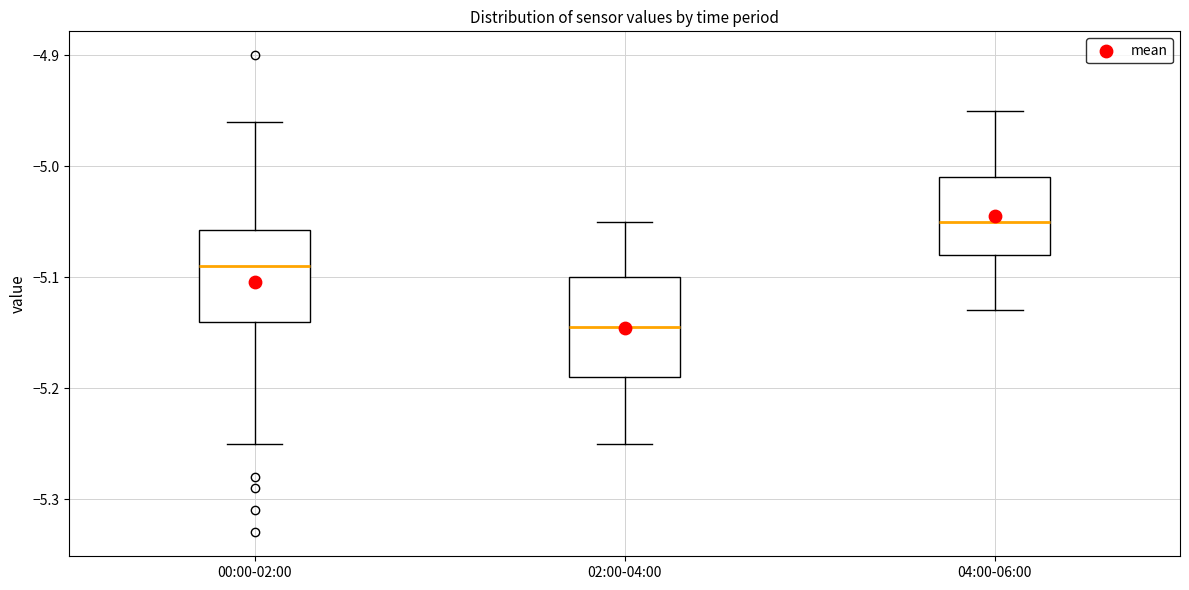

Where does the lower whisker of the box for 02:00-04:00 end on the y-axis? The values are not printed on the chart, so give them approximately, as read against the axis.

-5.25